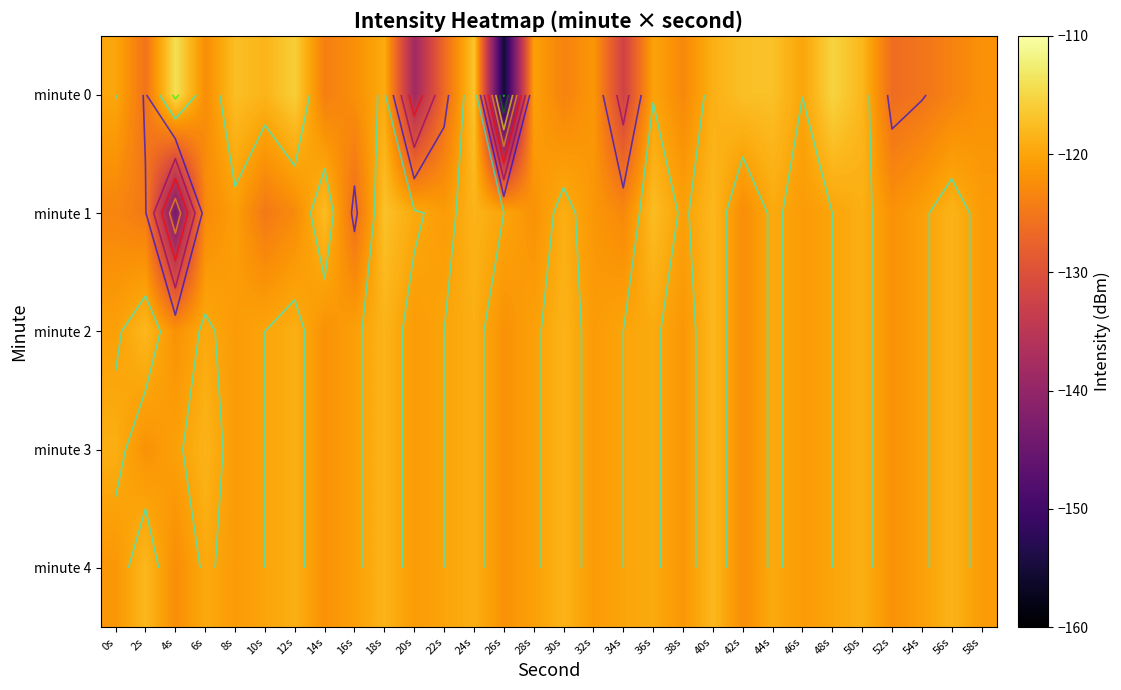

What is the maximum value shown in the chart?

-114.0